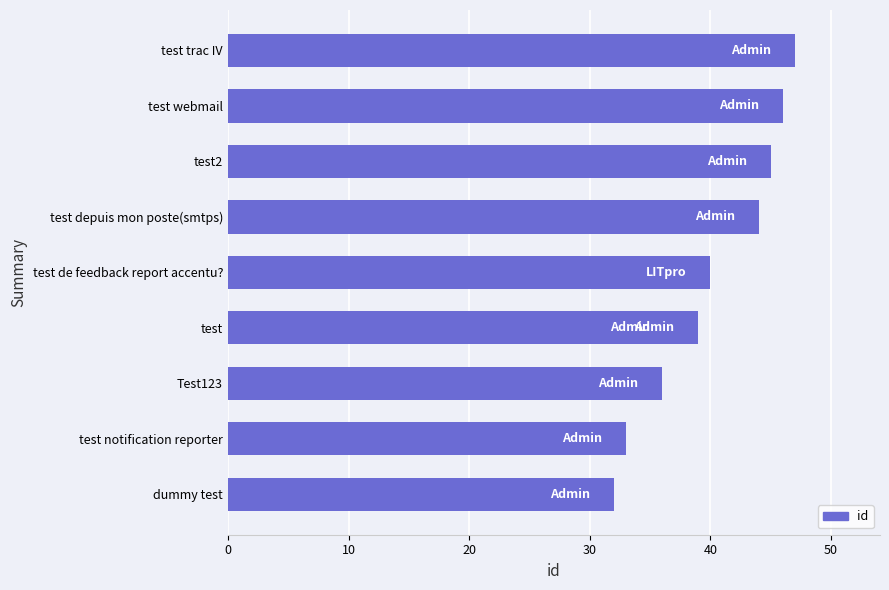

Read the value at test trac IV, to the nearest 10.

50